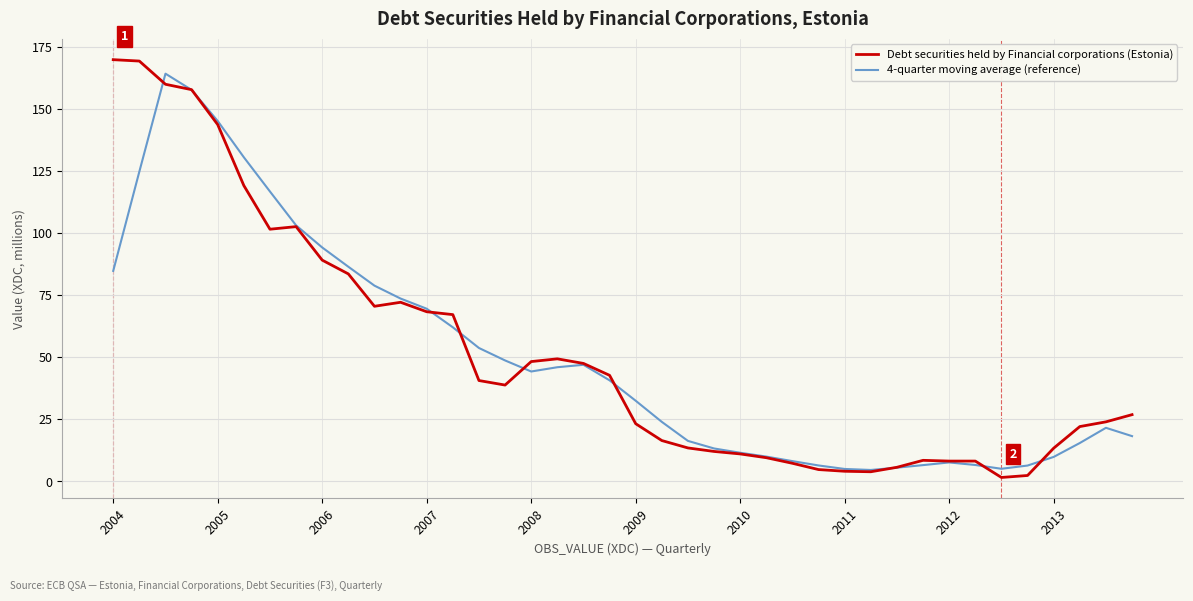

What is the maximum value for 4-quarter moving average (reference)?

164.2